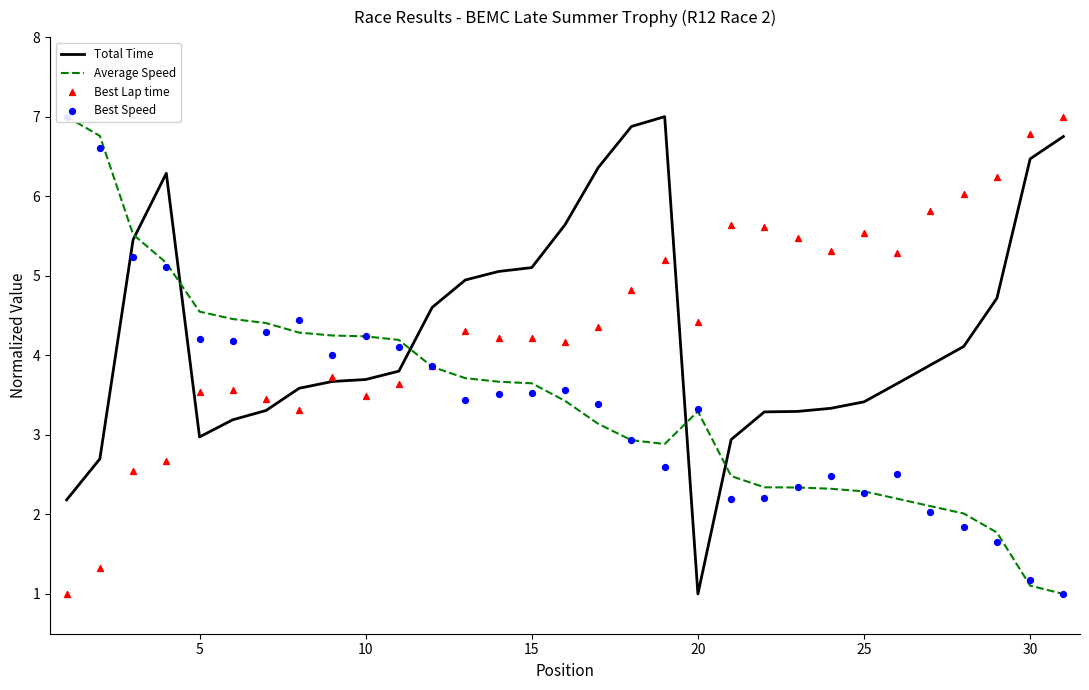

At how many categories does at least one series exceed 1?

31